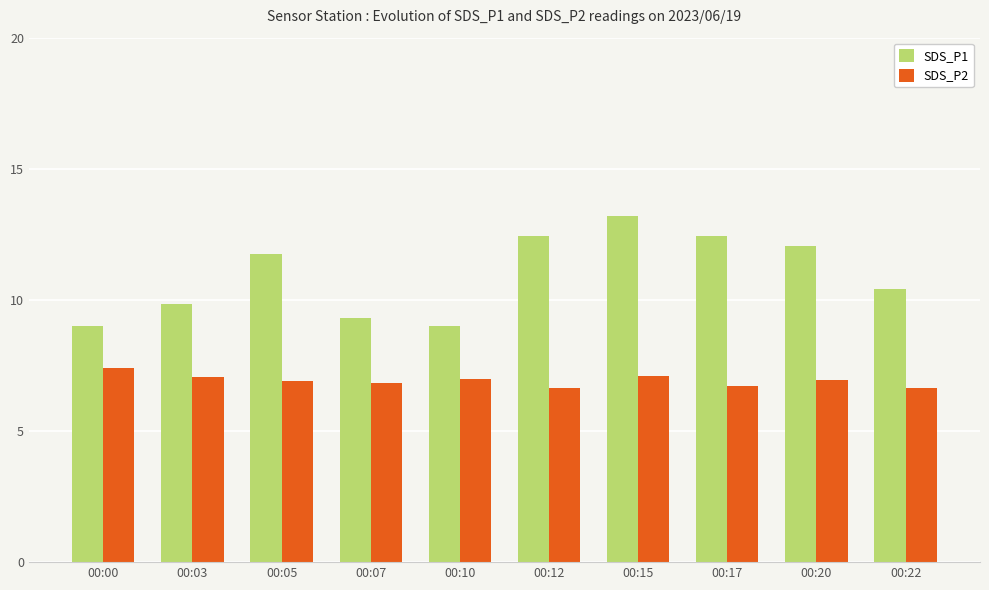

What is the difference between the highest and lowest values at 00:22?

3.8